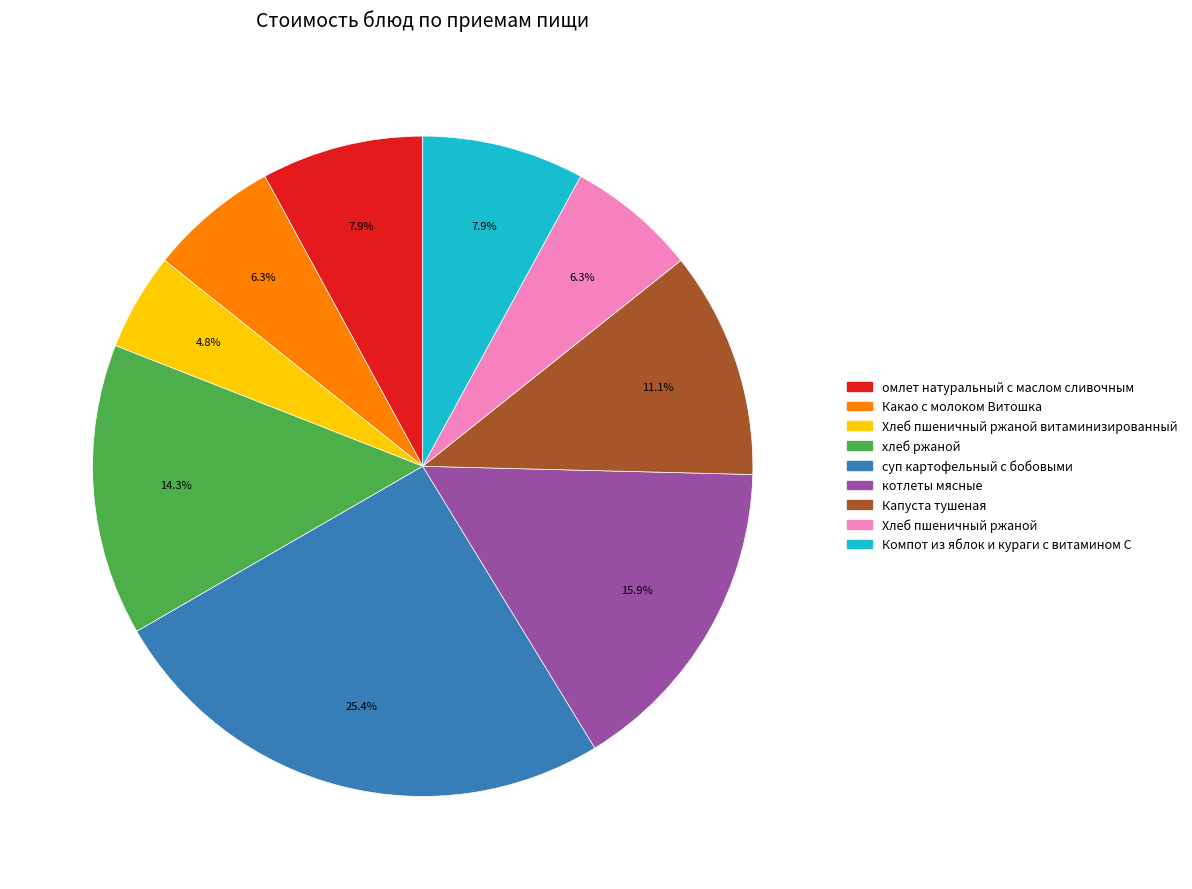

Is there any slice that represents more than half of the pie?

No